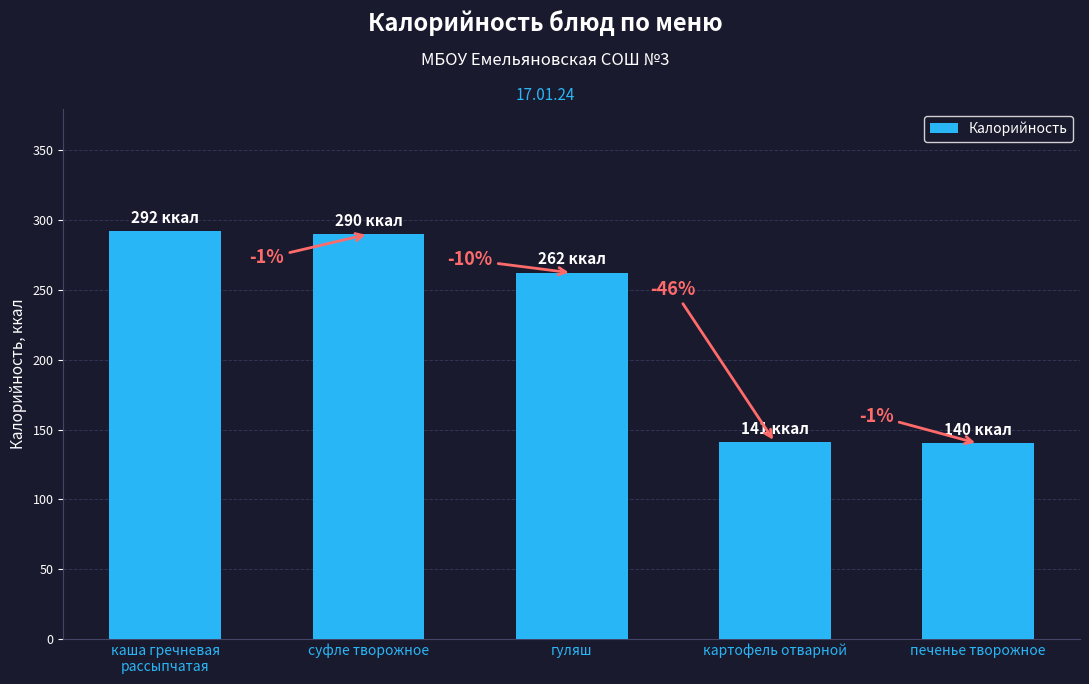

Which category has the lowest value across all series?

печенье творожное